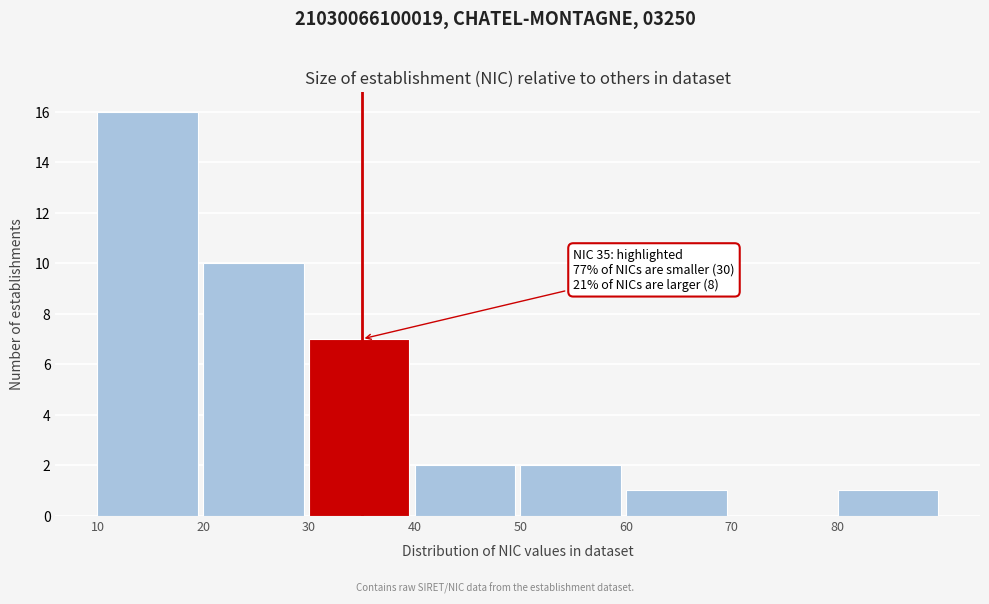

Which range on the x-axis has the tallest bar?

10 to 20